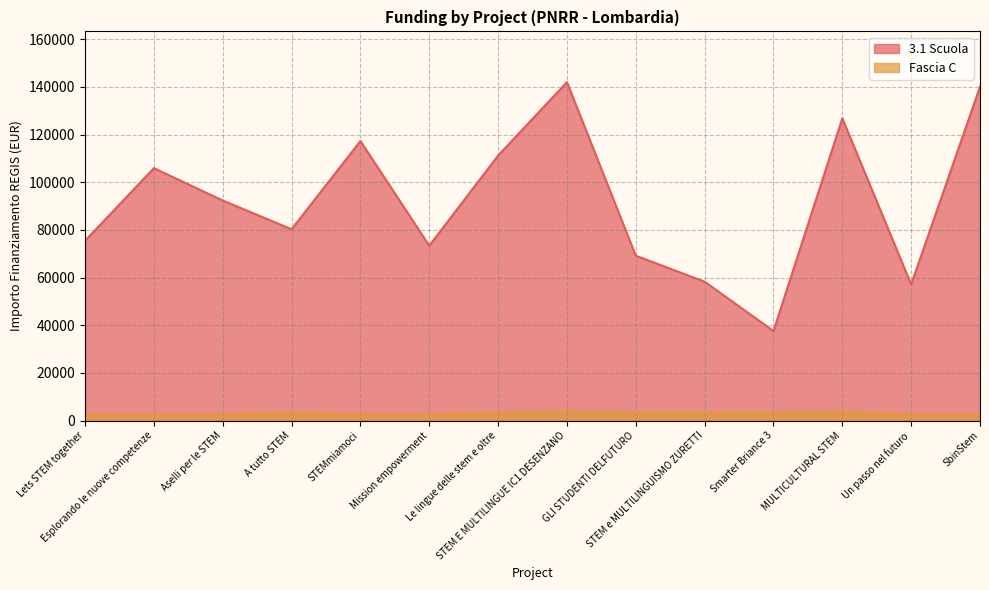

Count the number of data series in this chart.

2